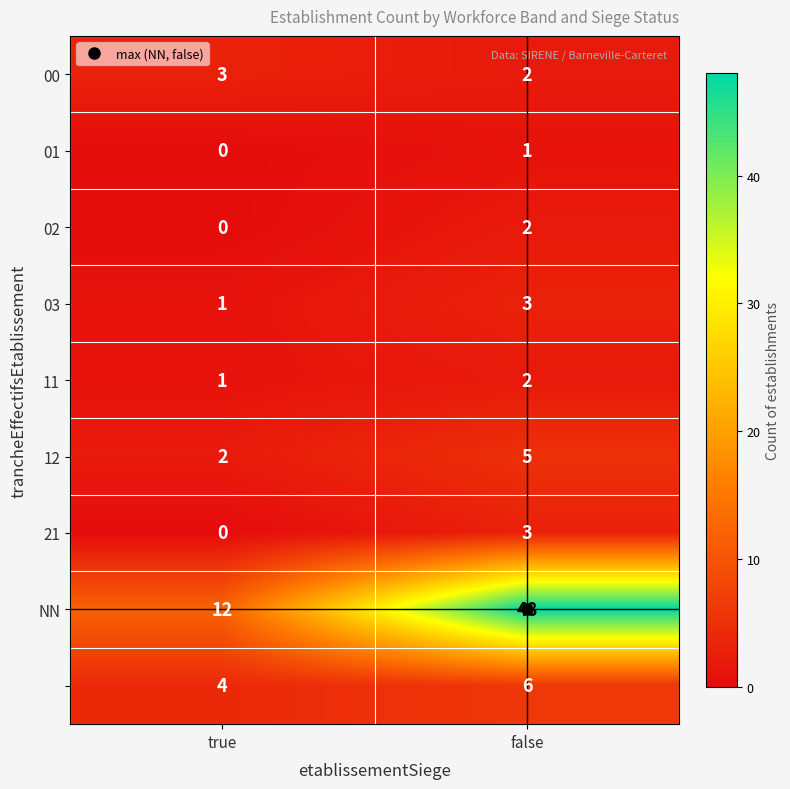

At which category is the sum across all series the highest?

false